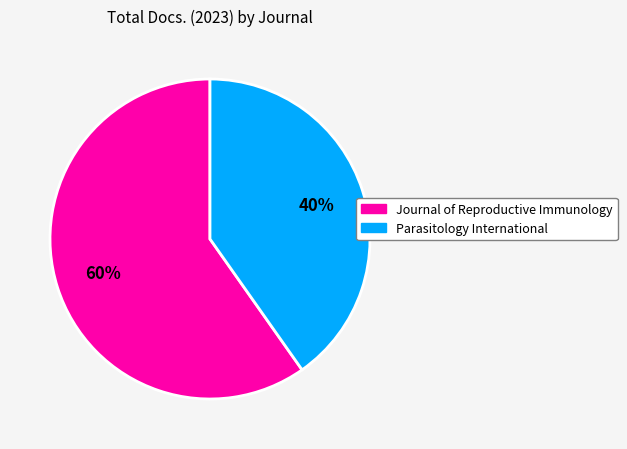

Rank the categories by value from highest to lowest.

Journal of Reproductive Immunology, Parasitology International